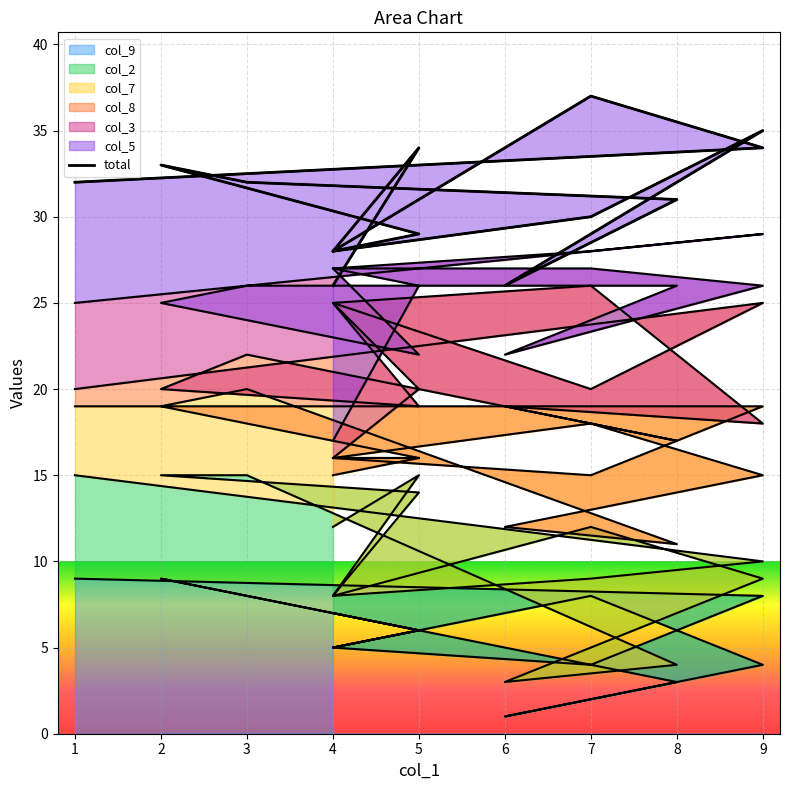

Between 13 and 2, which is larger?

13